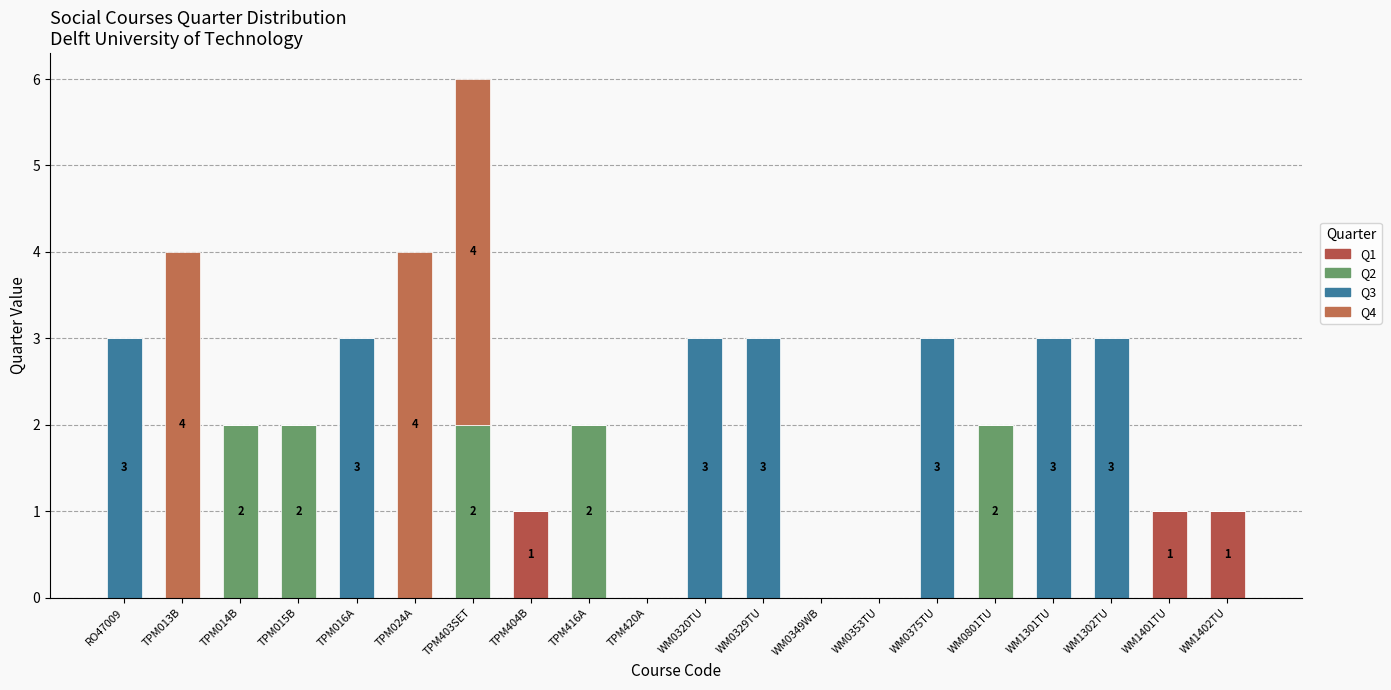

Where is Q3 nearest to the value 1?

TPM013B